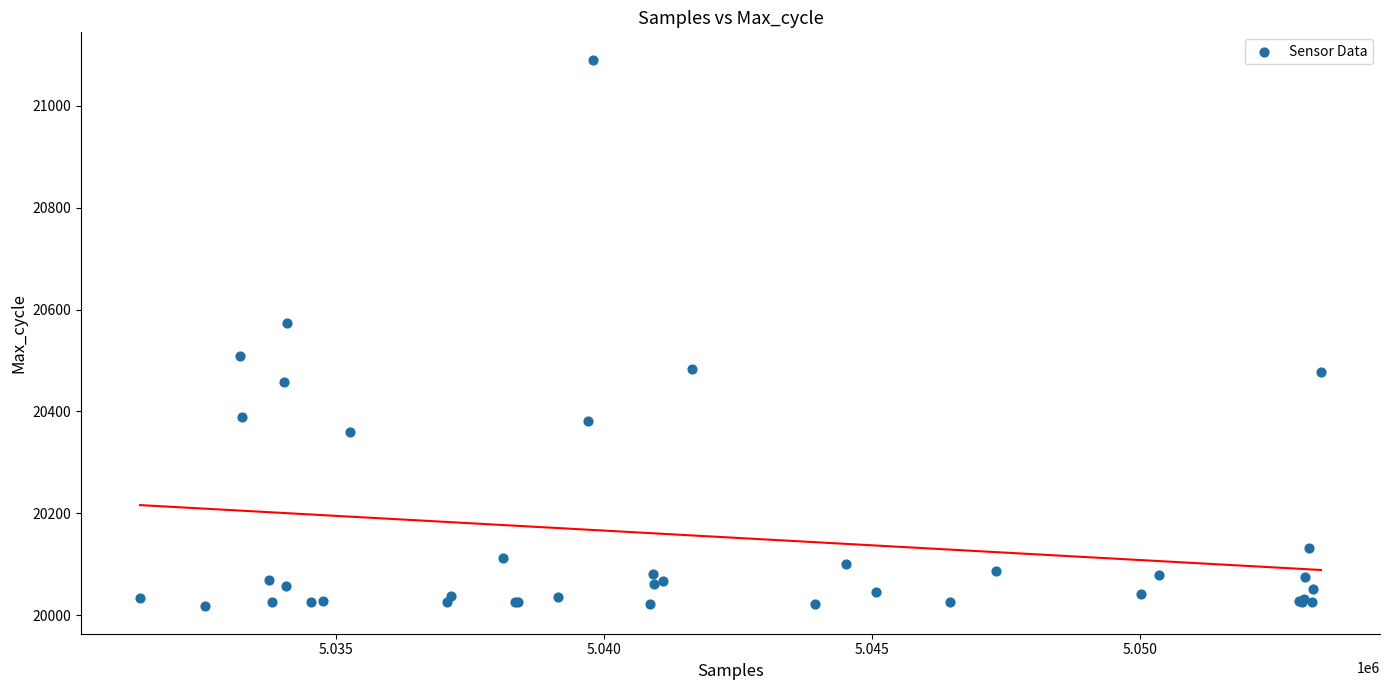

What Y value in the scatter plot is closest to 20554?

20573